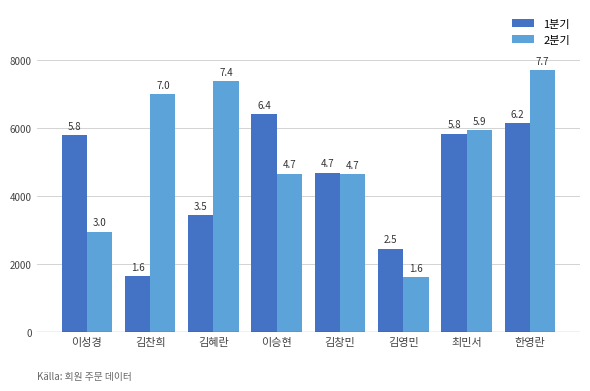

List the series in order of their peak value, highest first.

2분기, 1분기